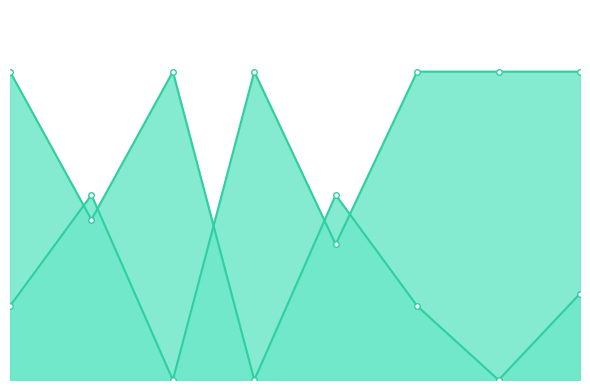

What is the average value of the Score 1 line series?

16